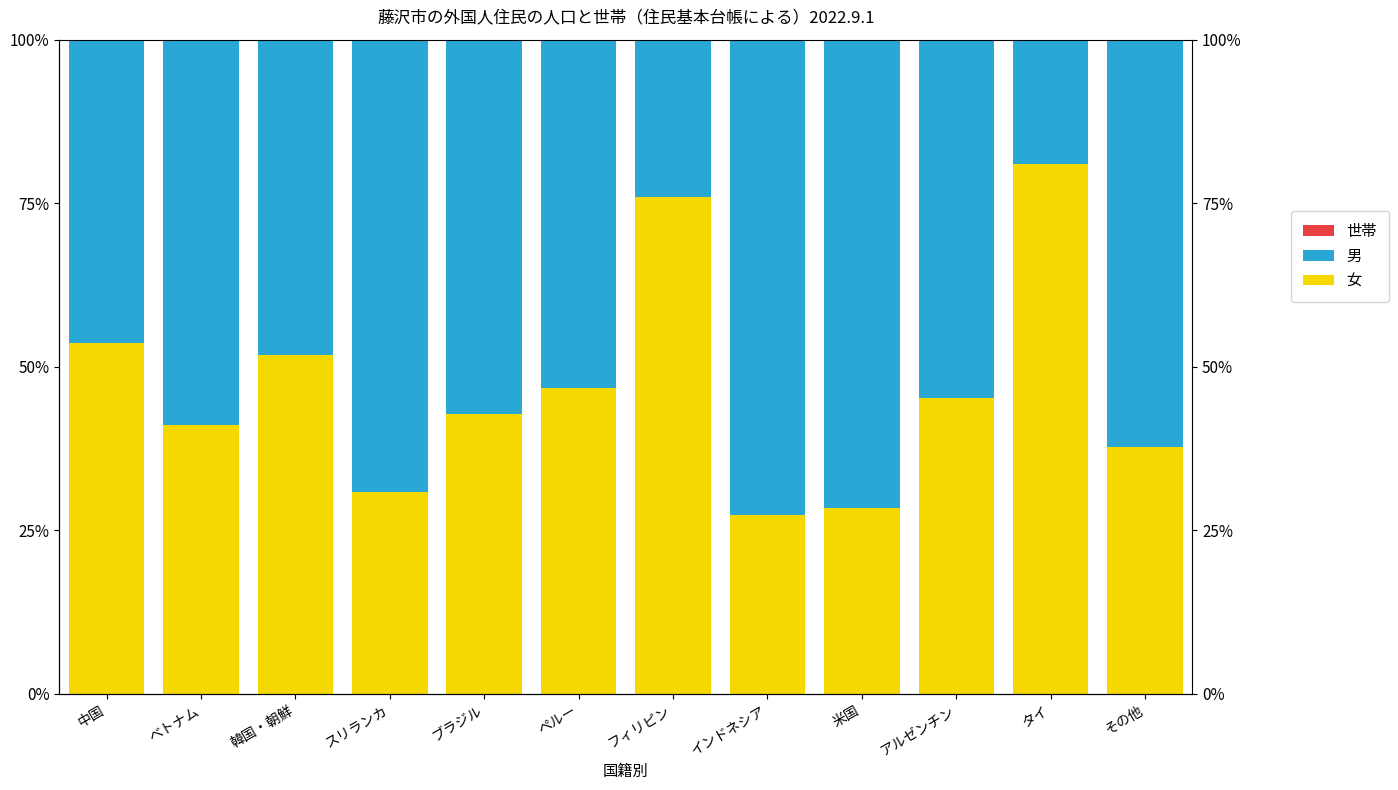

What is the difference between the maximum and second lowest values in the 男 series?

48.7